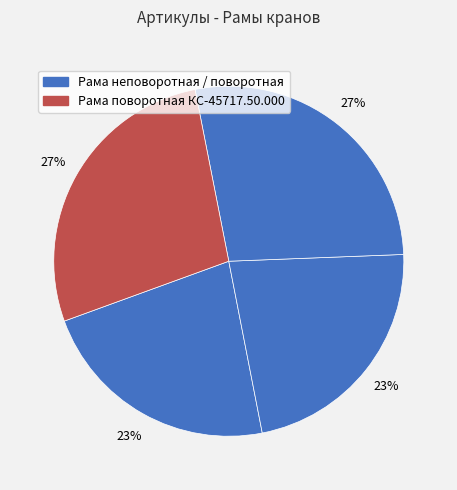

Is there a majority slice in this chart?

No